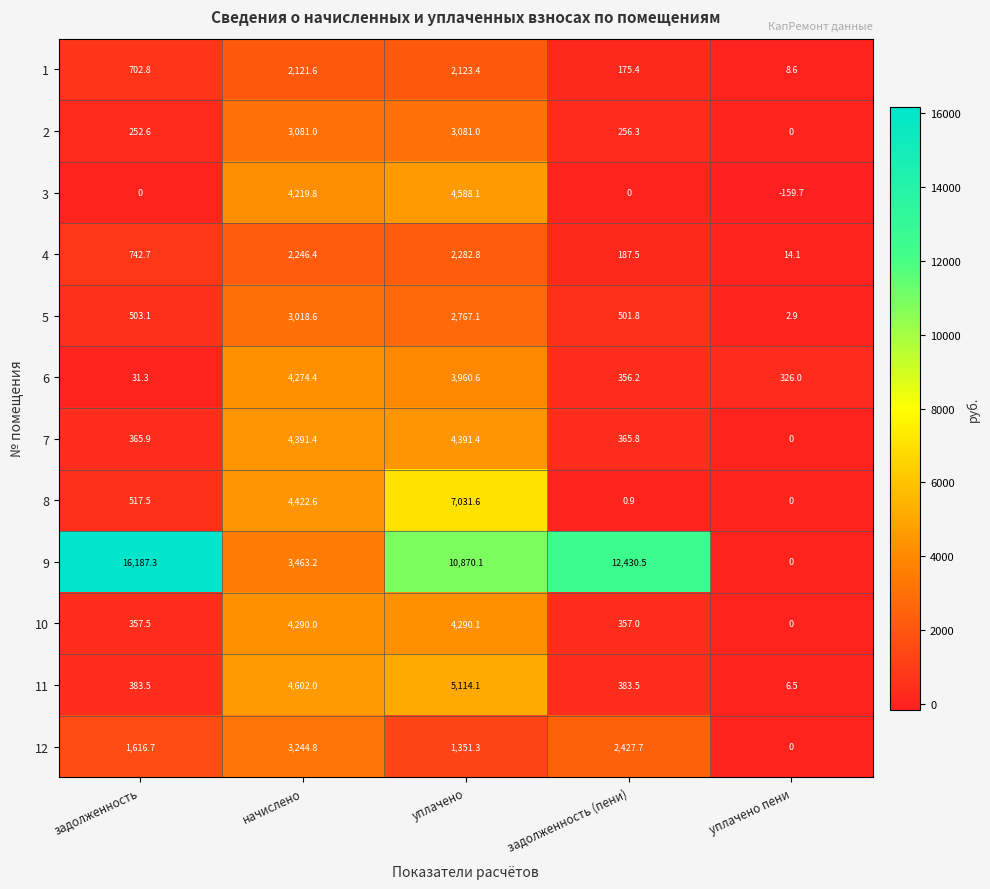

At how many categories does at least one series exceed 13818?

1